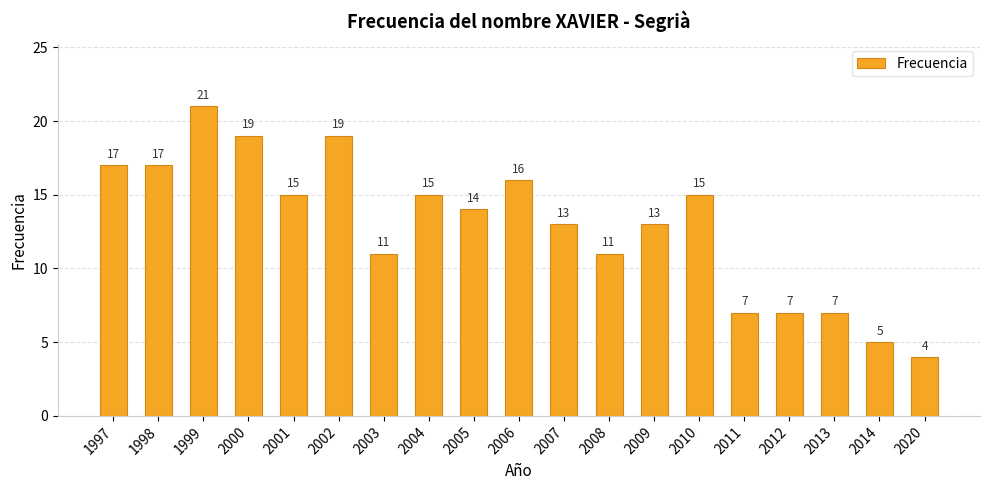

What is the difference between the maximum and minimum values?

17